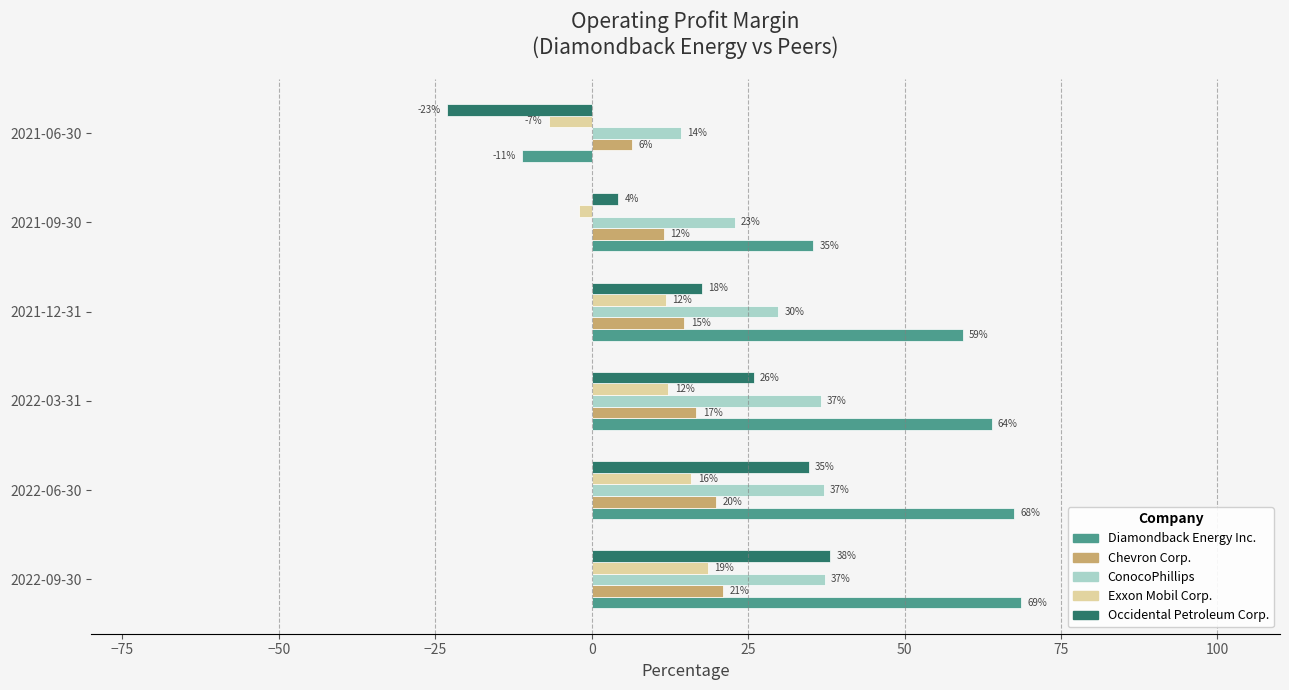

What are all the series names shown in the legend?

Diamondback Energy Inc., Chevron Corp., ConocoPhillips, Exxon Mobil Corp., Occidental Petroleum Corp.